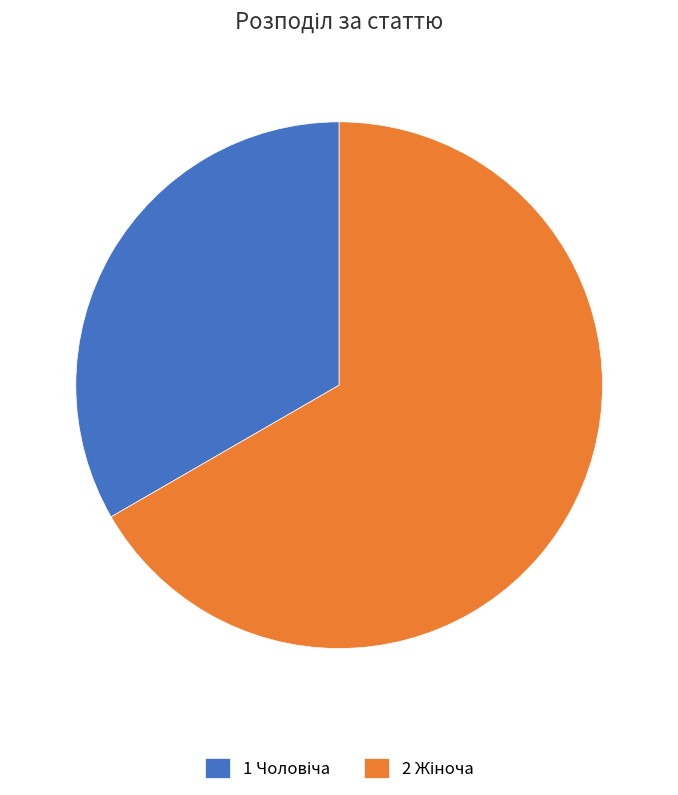

Is there any slice that represents more than half of the pie?

Yes